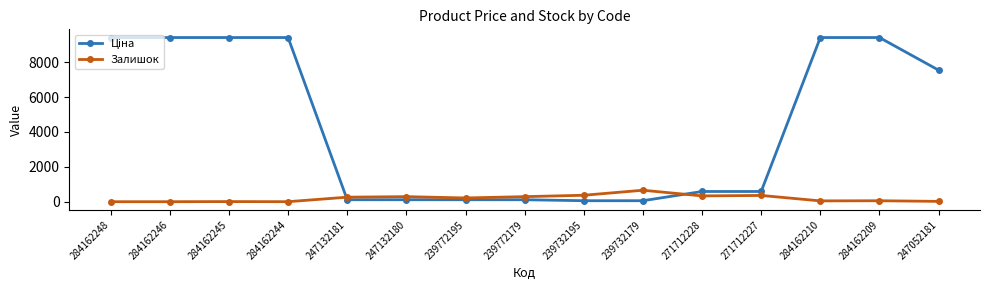

Count the number of categories in the chart.

15